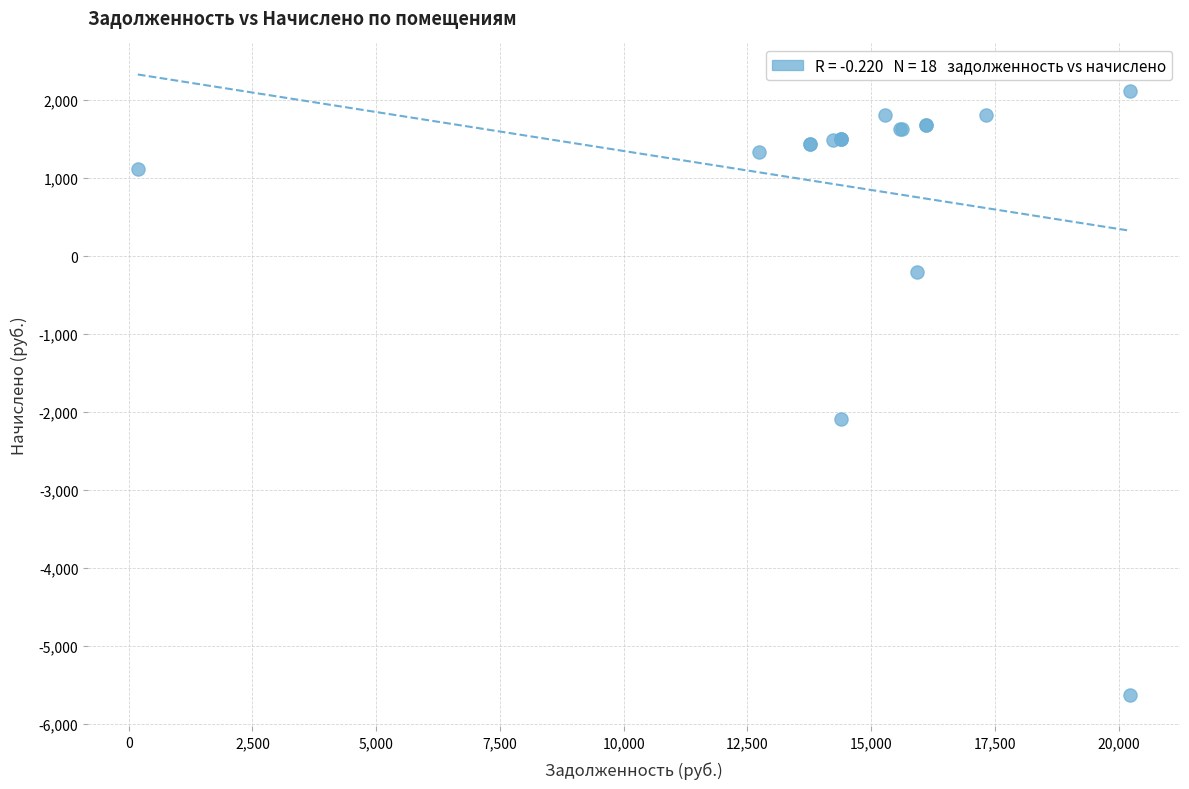

What Y value in the scatter plot is closest to -1756?

-2081.5